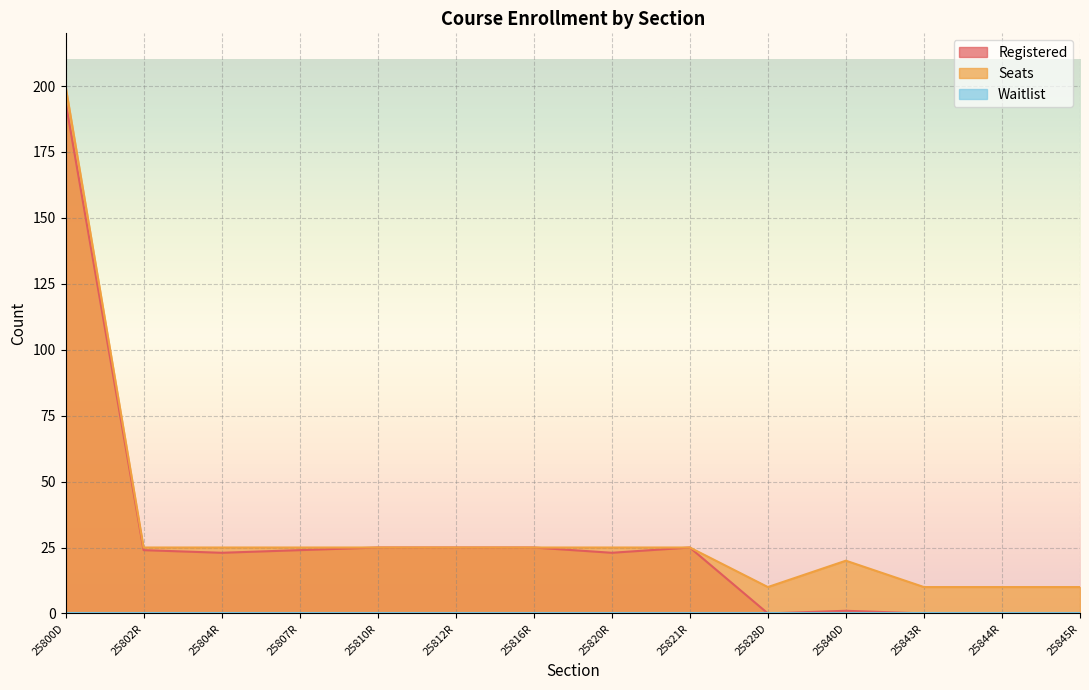

At which category is the sum across all series the highest?

25800D